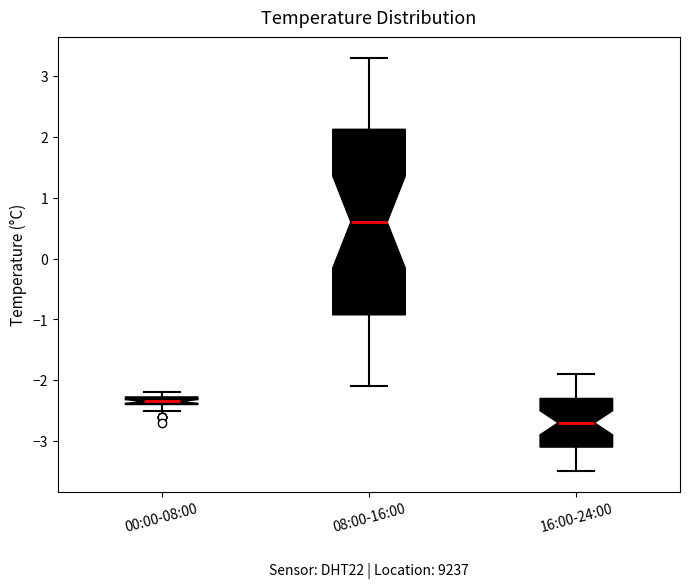

Where is the upper edge of the box for 08:00-16:00 on the y-axis? The values are not printed on the chart, so give them approximately, as read against the axis.

2.1